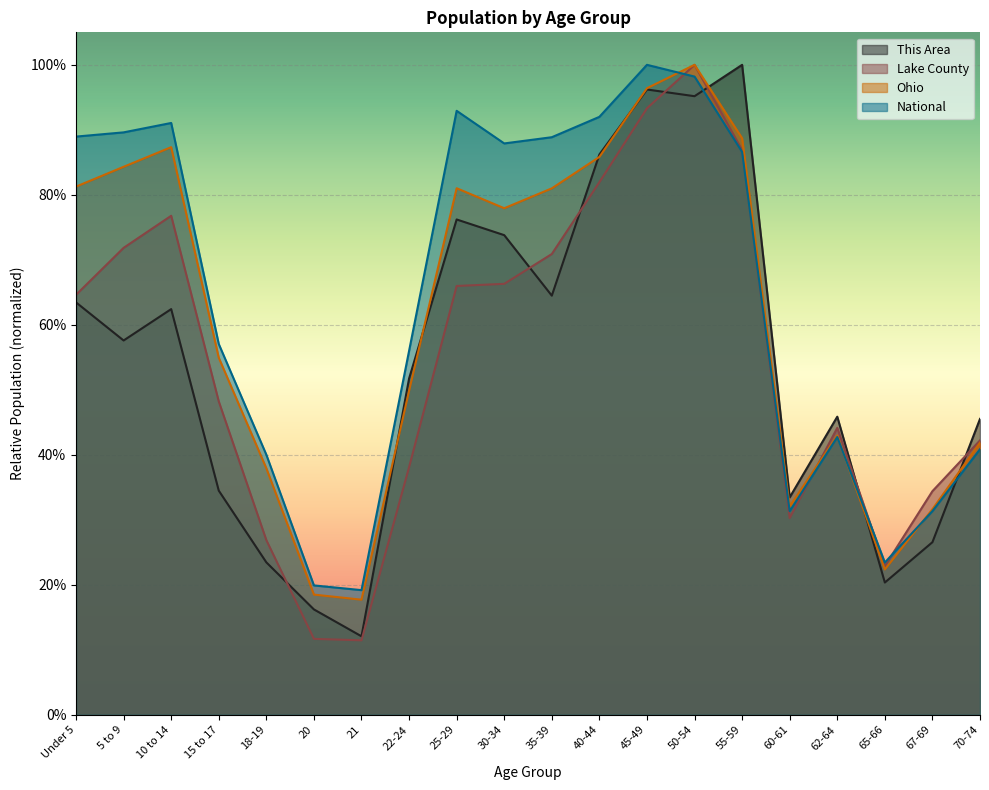

What is the sum of all This Area values?

10.9